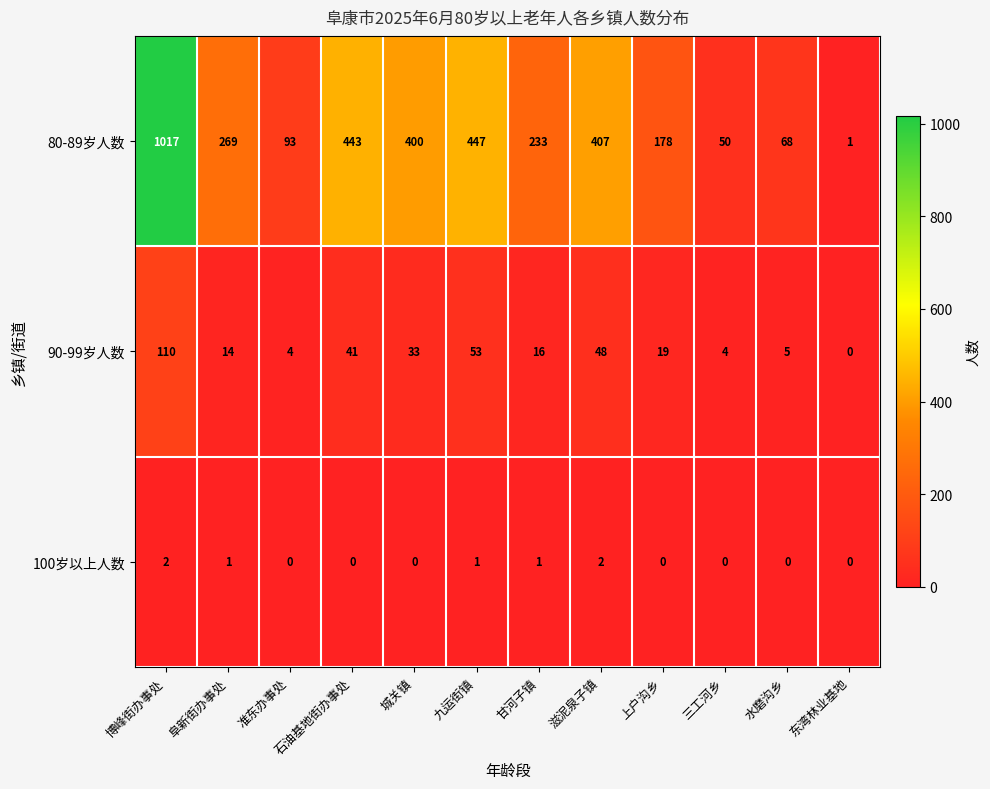

Is it true that 100岁以上人数 equals 1 at 三工河乡?

False